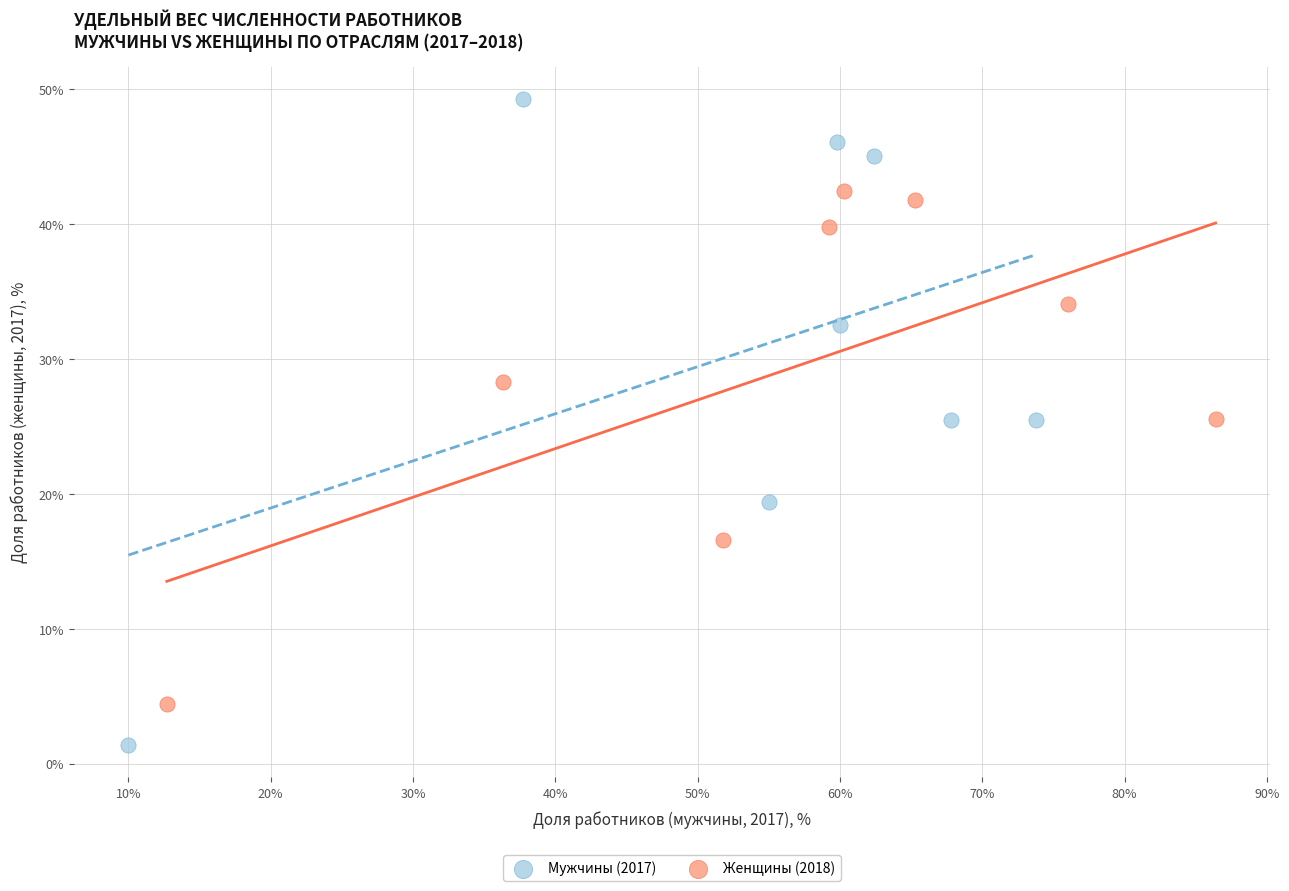

Which series contains the highest Y value?

Мужчины (2017)